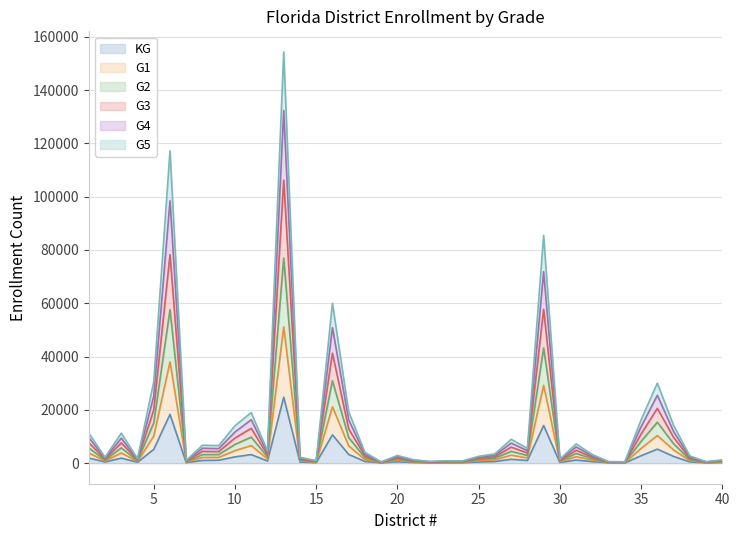

Does the chart have visible grid lines?

Yes